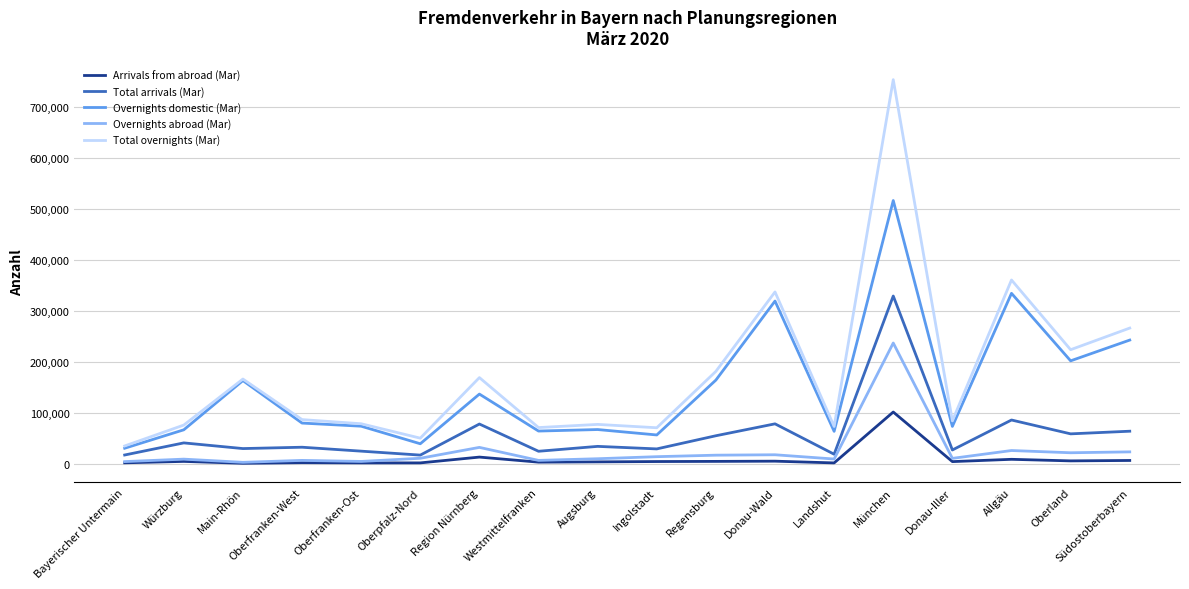

Is it true that Arrivals from abroad (Mar) equals 4442 at Donau-Iller?

True